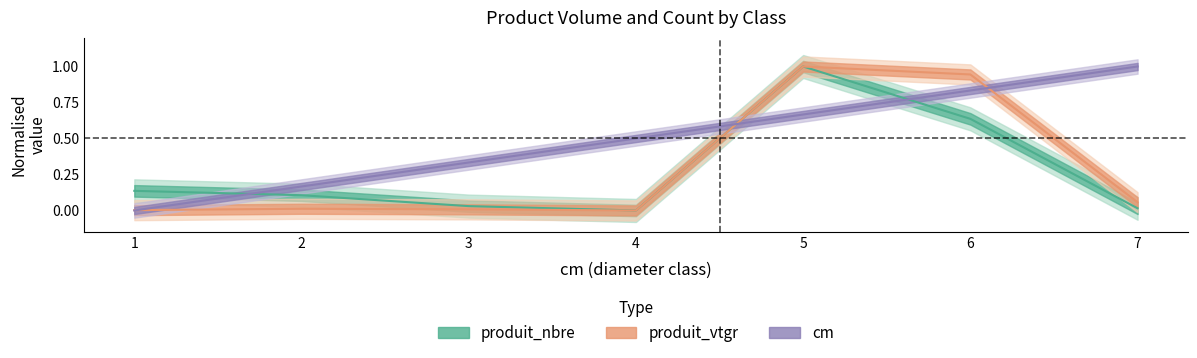

What are all the series names shown in the legend?

produit_nbre, produit_vtgr, cm